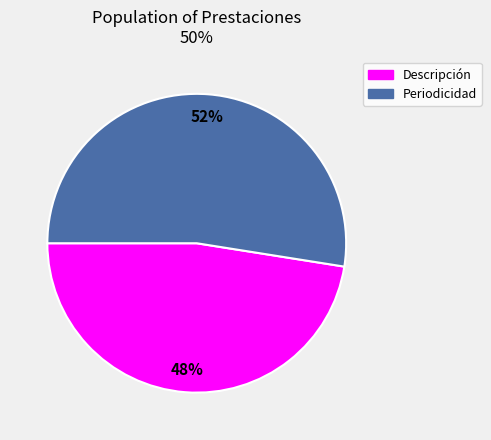

Is the sum of Descripción and Periodicidad greater than half?

Yes